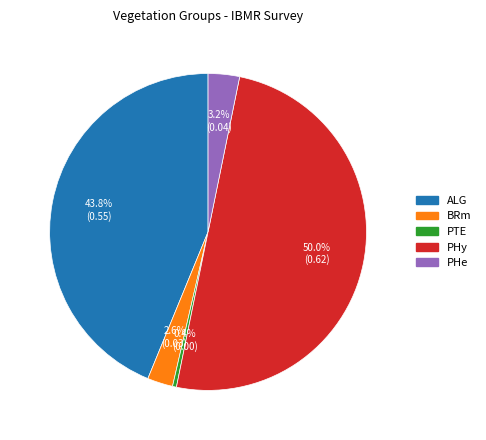

Do ALG and PHe together represent more than half of the pie?

No